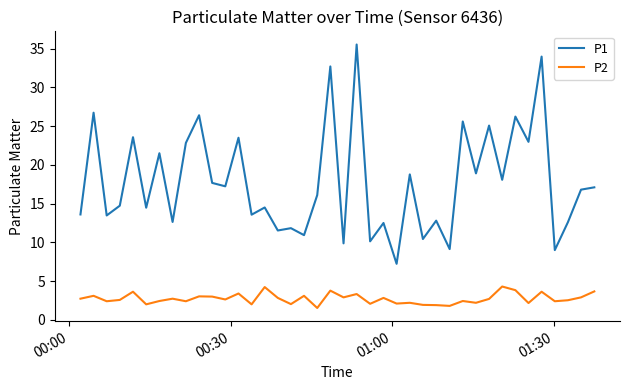

List the series in order of their peak value, highest first.

P1, P2